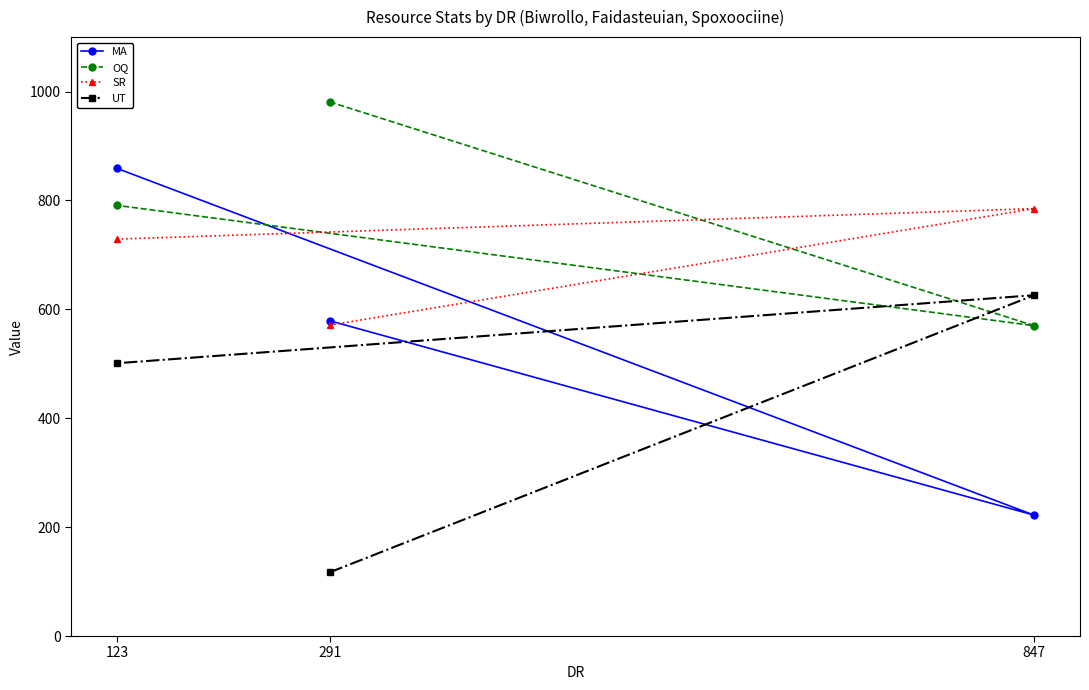

True or false: OQ has a value of 981 at 291.

True